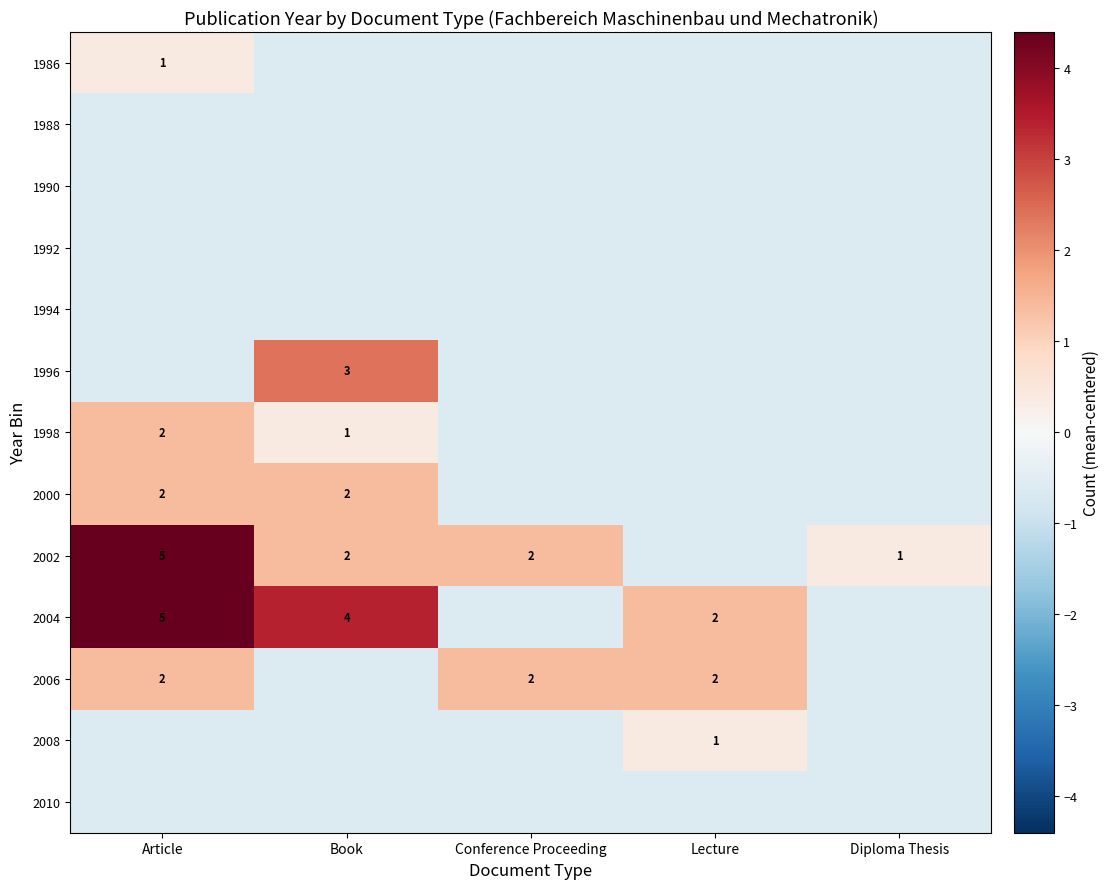

The value of 2006 at Article is 2.0. True or false?

True